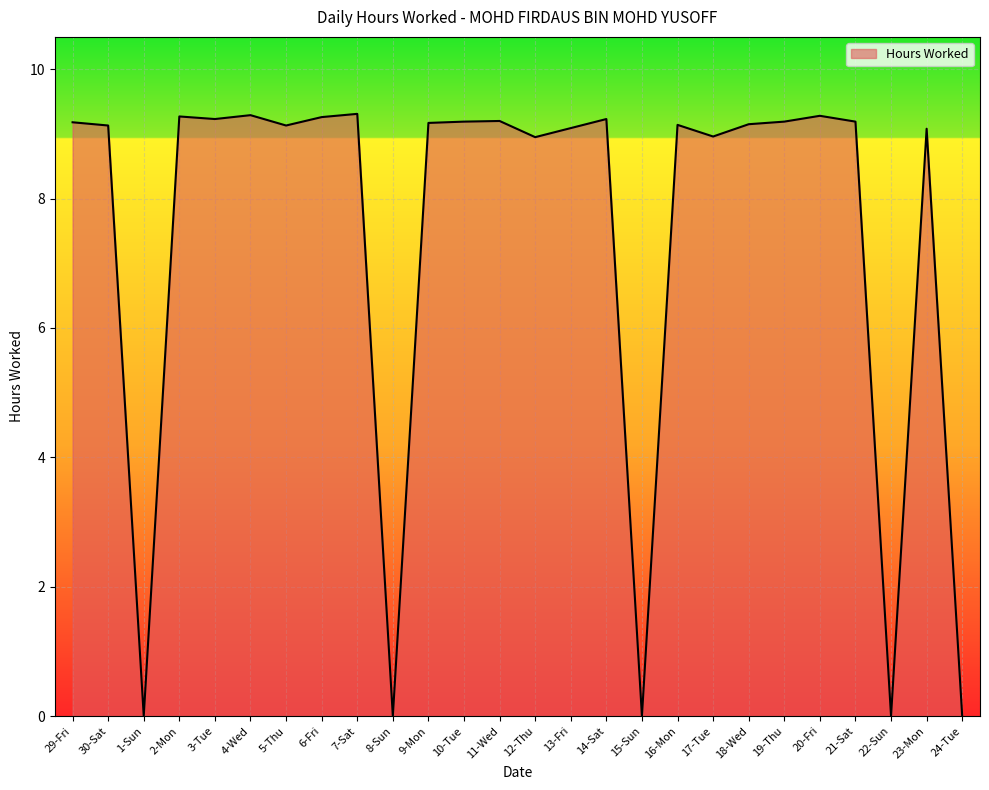

Between 1-Sun and 14-Sat, which is larger?

14-Sat